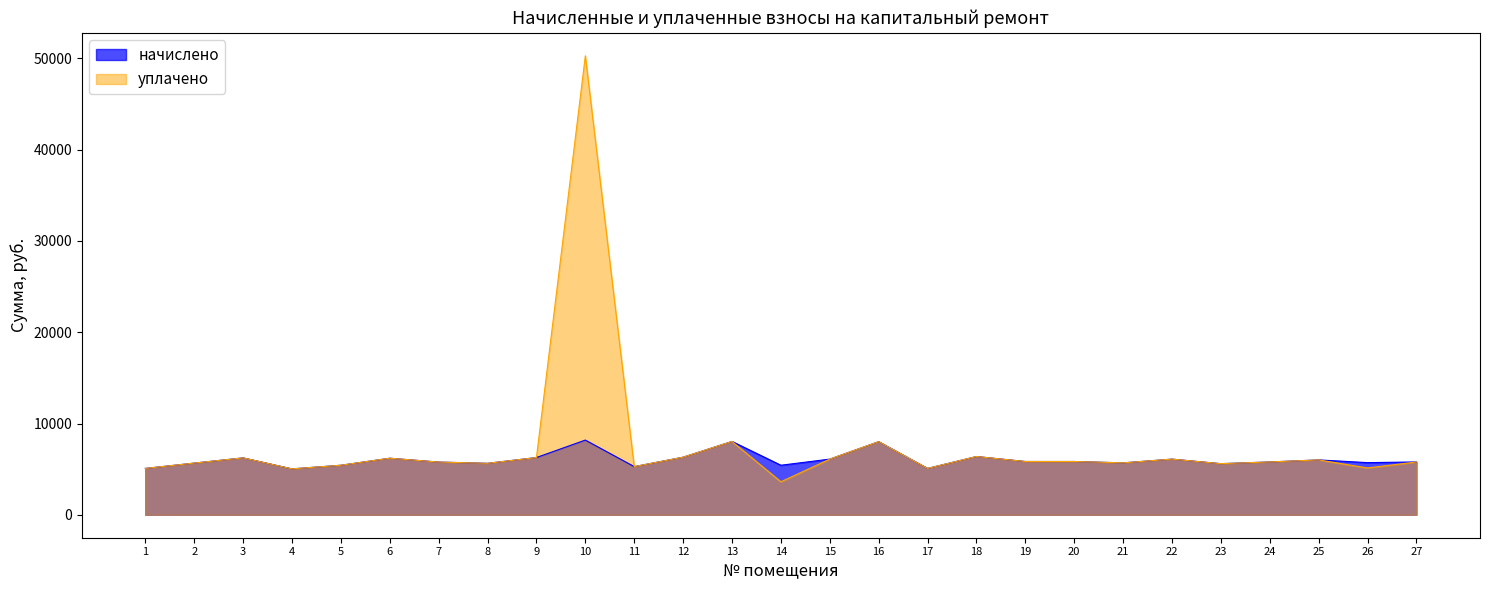

True or false: уплачено has more than 0 points higher than both neighbors.

True